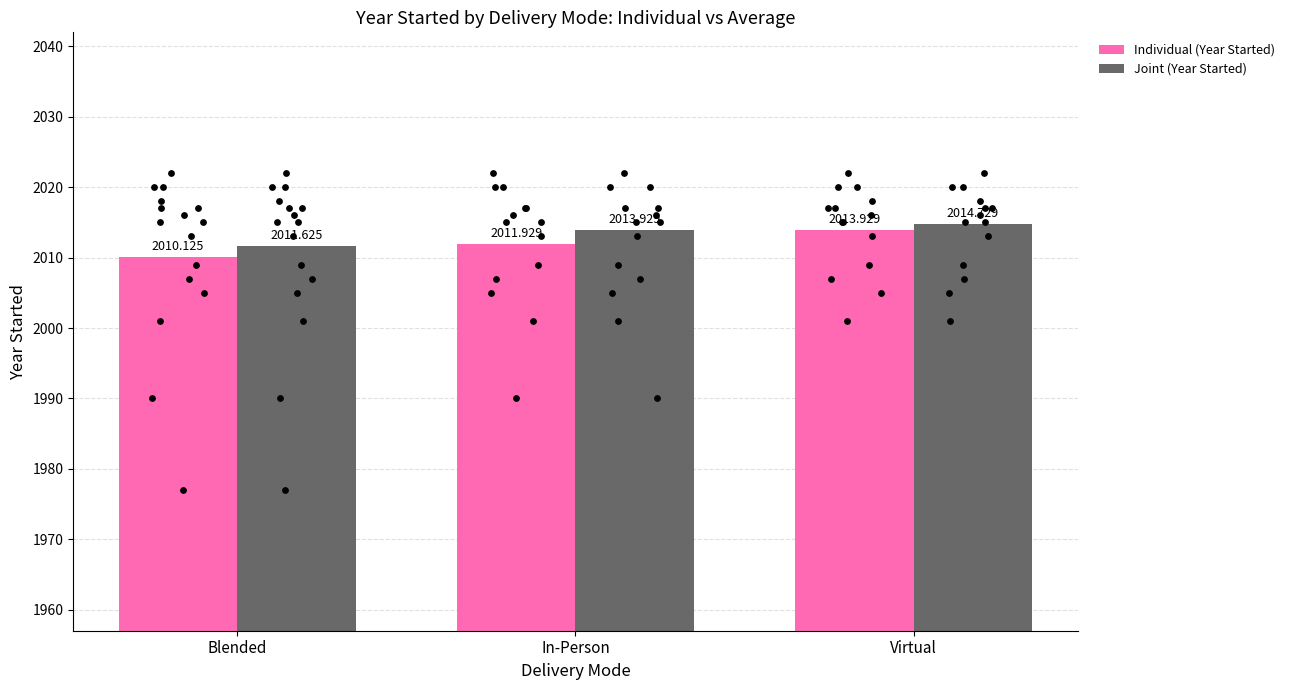

Which series has the largest total across all categories?

Joint (Year Started)